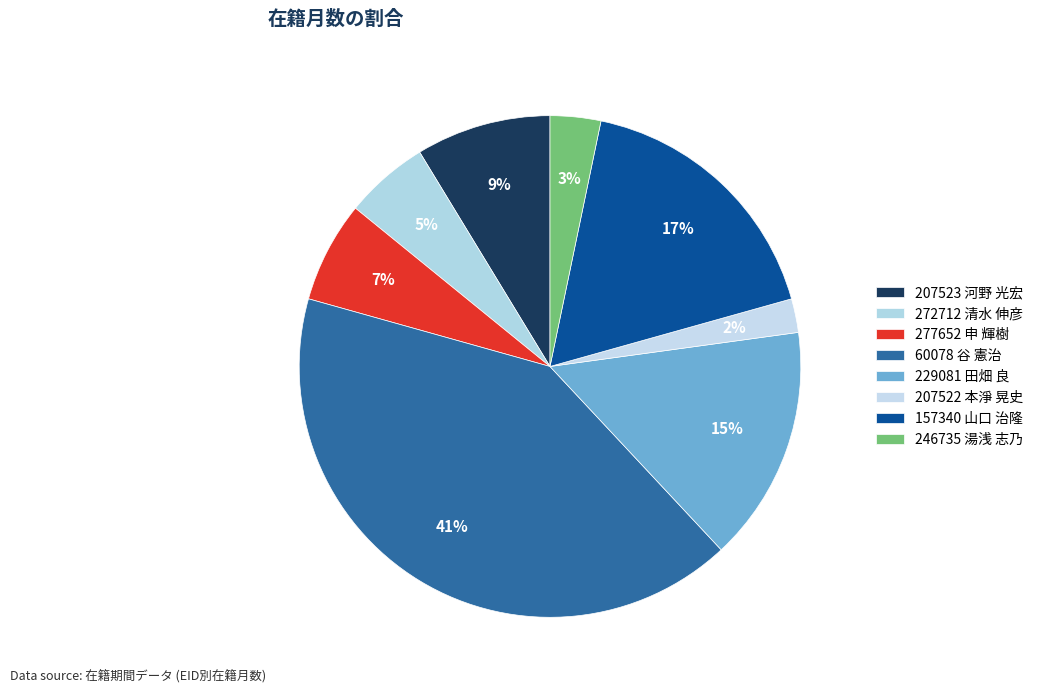

Rank the categories by value from highest to lowest.

60078 谷 憲治, 157340 山口 治隆, 229081 田畑 良, 207523 河野 光宏, 277652 申 輝樹, 272712 清水 伸彦, 246735 湯浅 志乃, 207522 本淨 晃史